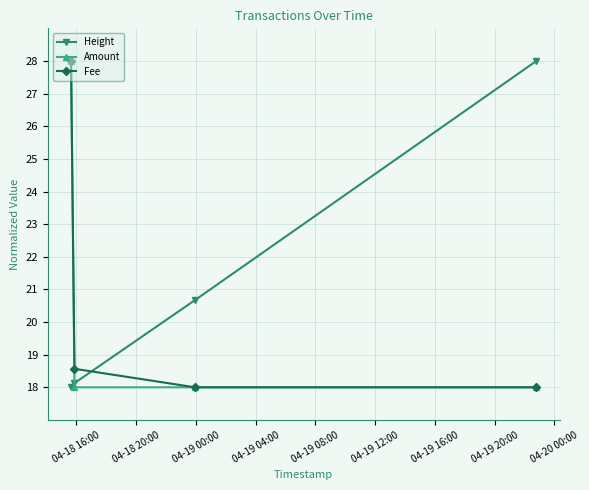

What is the value of the Height point at the 2nd from the left?

18.1